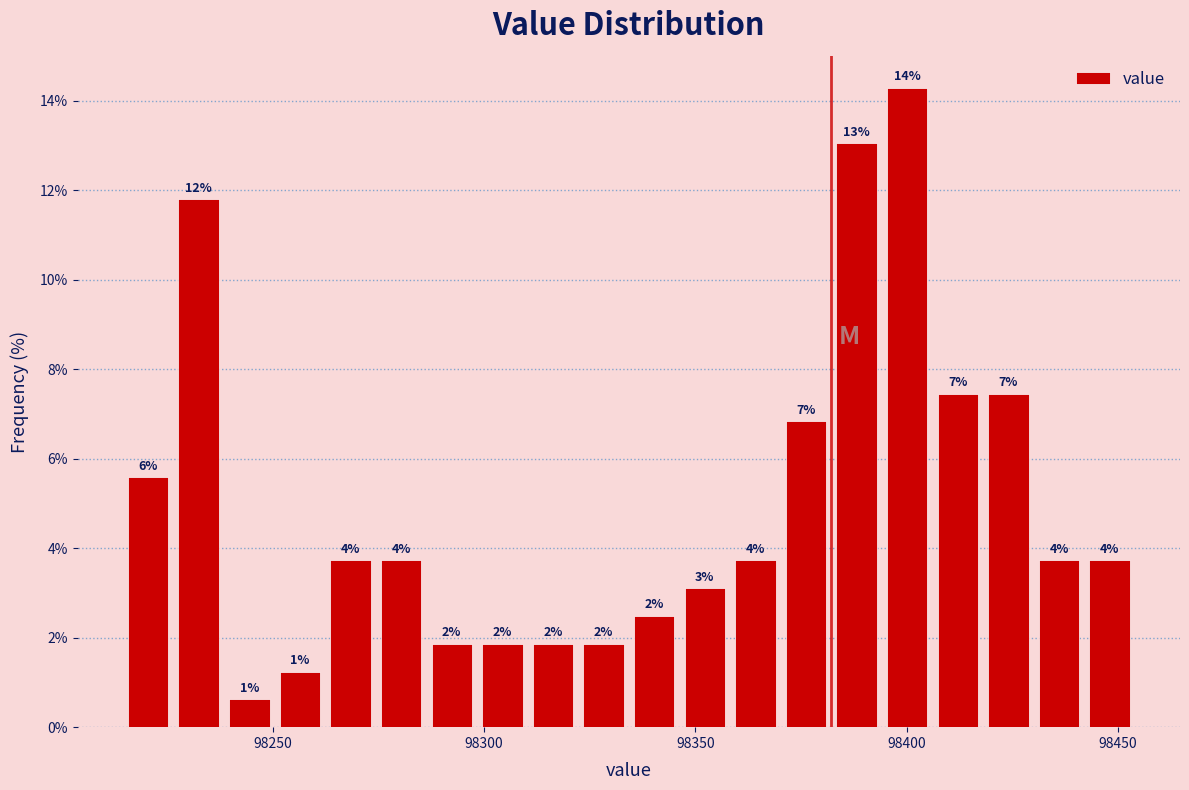

Around what value on the x-axis is the tallest bar? Give the approximate position of its centre, as read against the axis.

98400